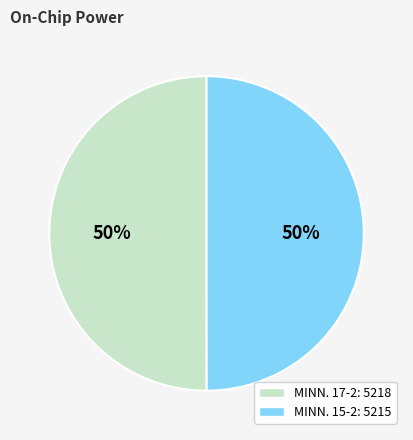

How many segments does this pie chart have?

2